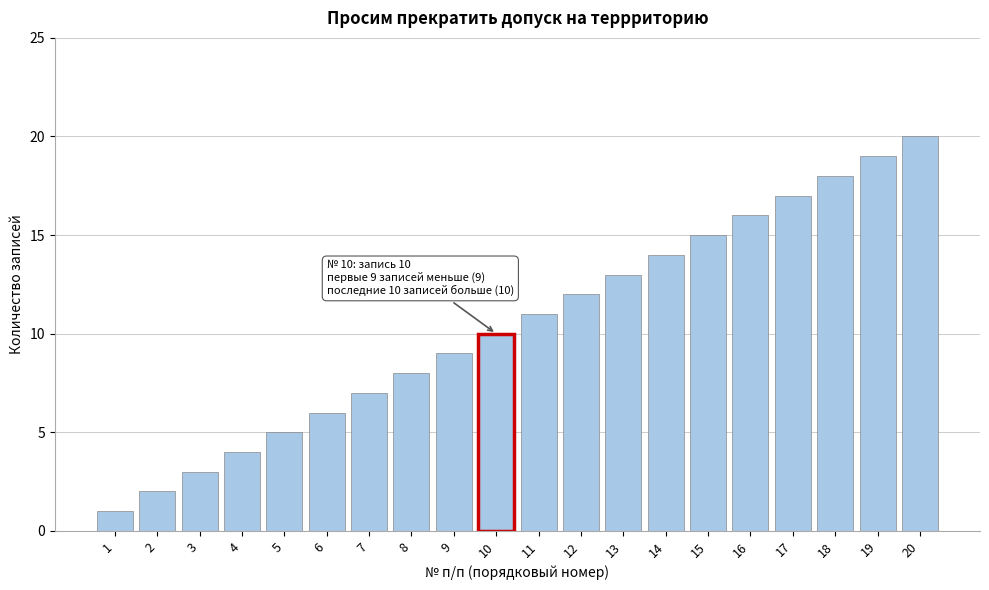

Rank the categories by value from lowest to highest.

1, 2, 3, 4, 5, 6, 7, 8, 9, 10, 11, 12, 13, 14, 15, 16, 17, 18, 19, 20